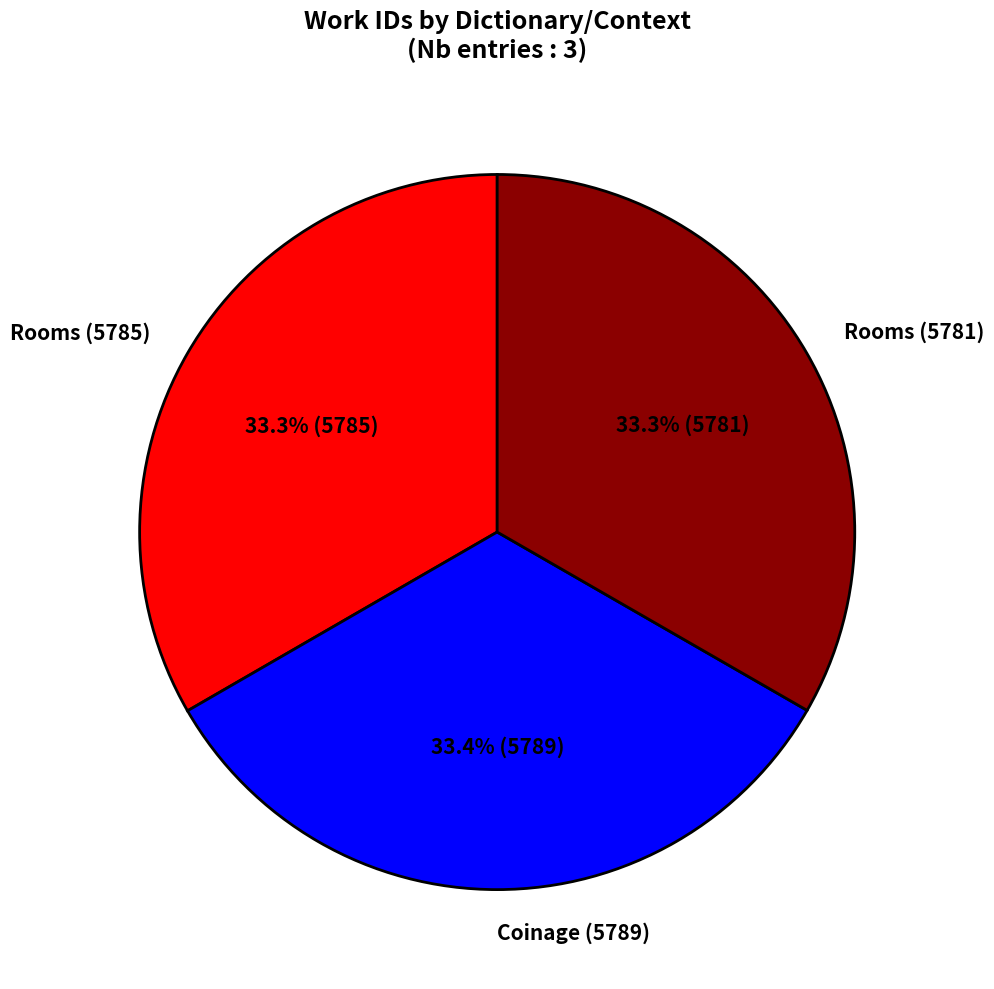

Approximately how many times larger is the value at Rooms (5781) compared to Rooms (5785)?

1.0